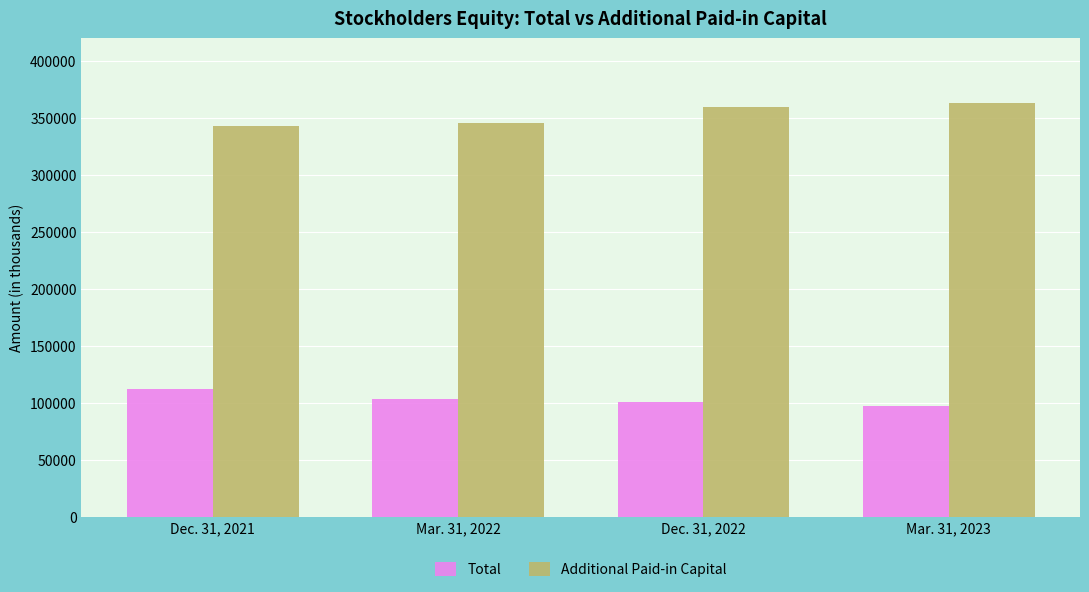

What is the spread (max minus min) of values at Mar. 31, 2022?

241687